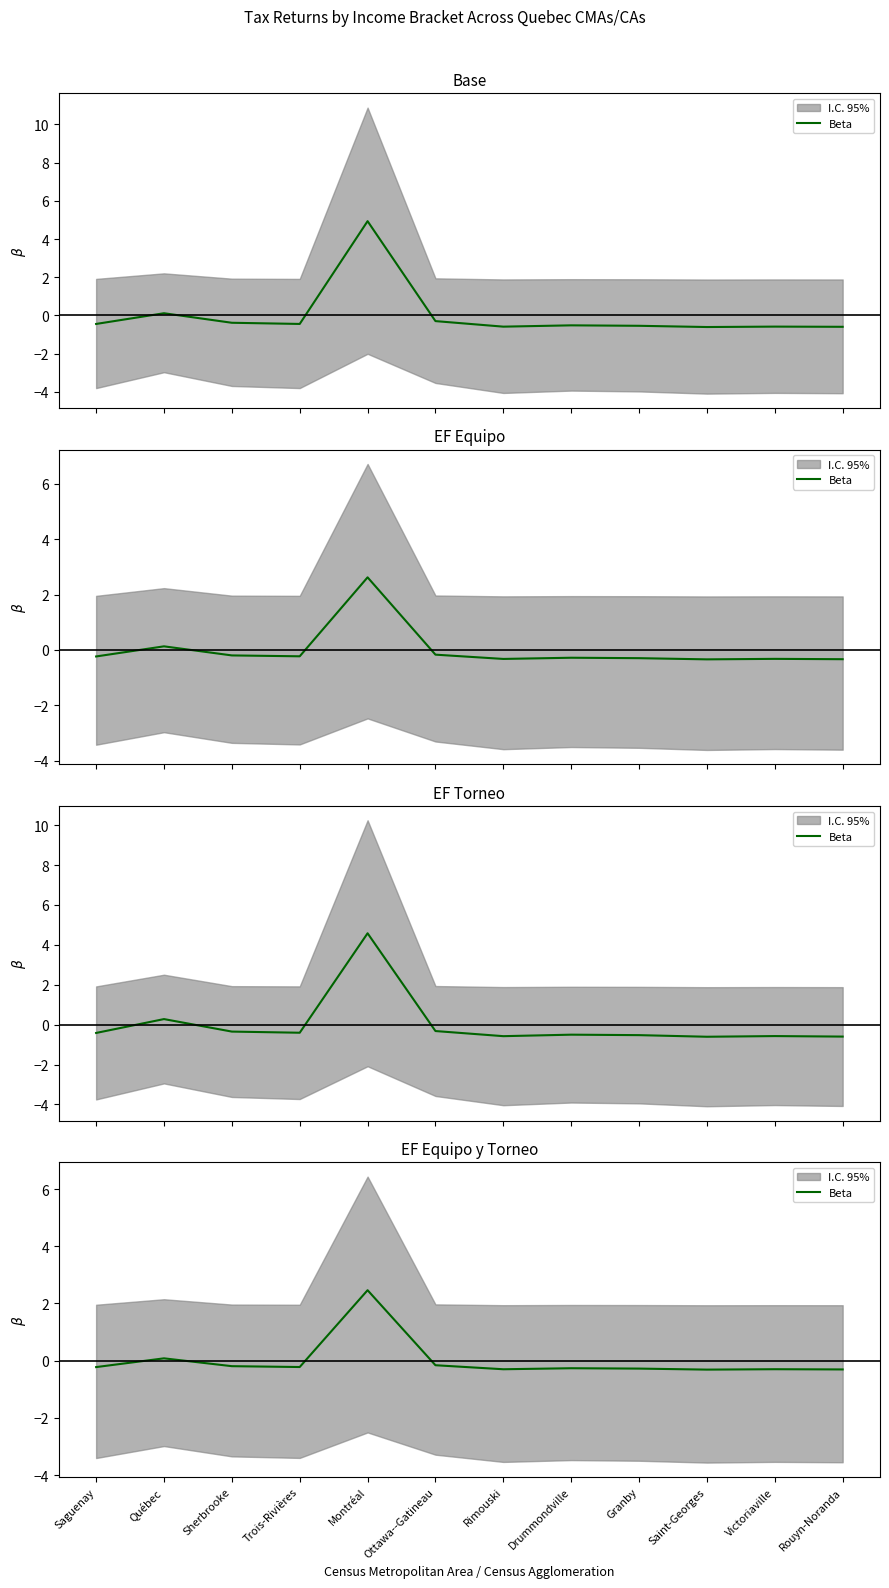

True or false: there are more than 1 points higher than both neighbors.

True